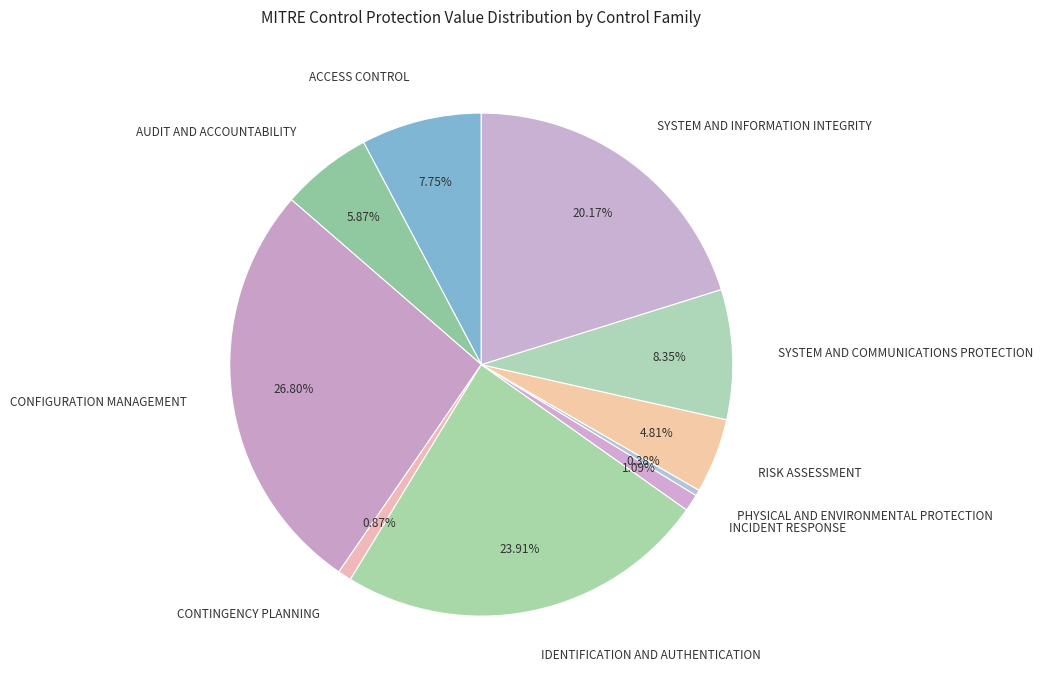

Which has a higher value, SYSTEM AND COMMUNICATIONS PROTECTION or SYSTEM AND INFORMATION INTEGRITY?

SYSTEM AND INFORMATION INTEGRITY